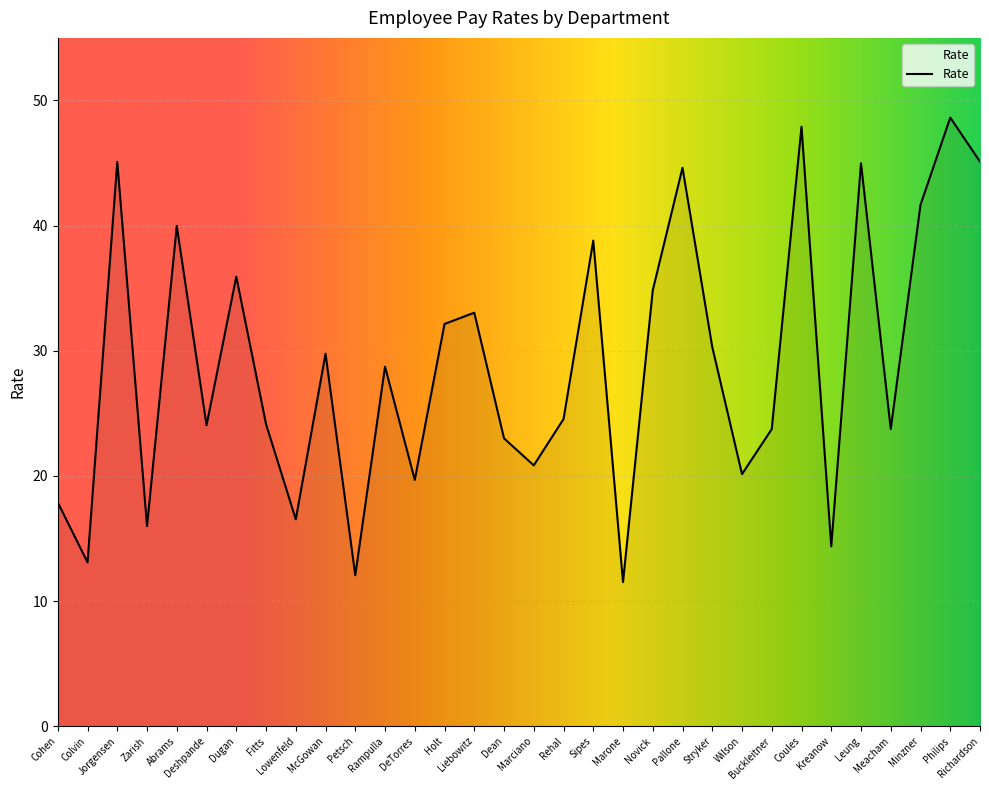

What is the difference between the maximum and minimum values?

37.1